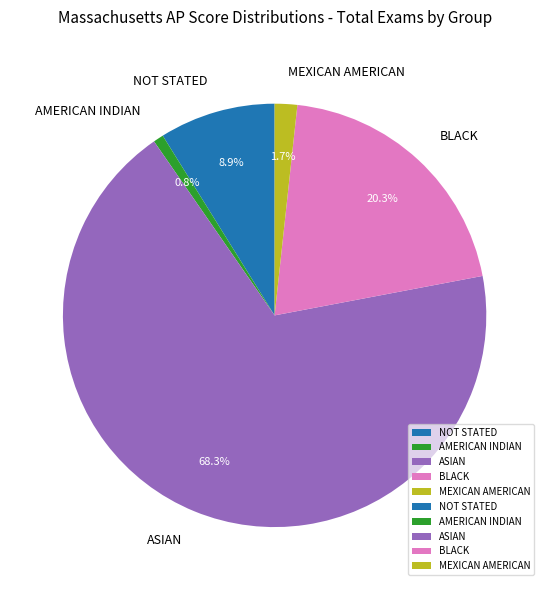

Which slice is the largest?

ASIAN